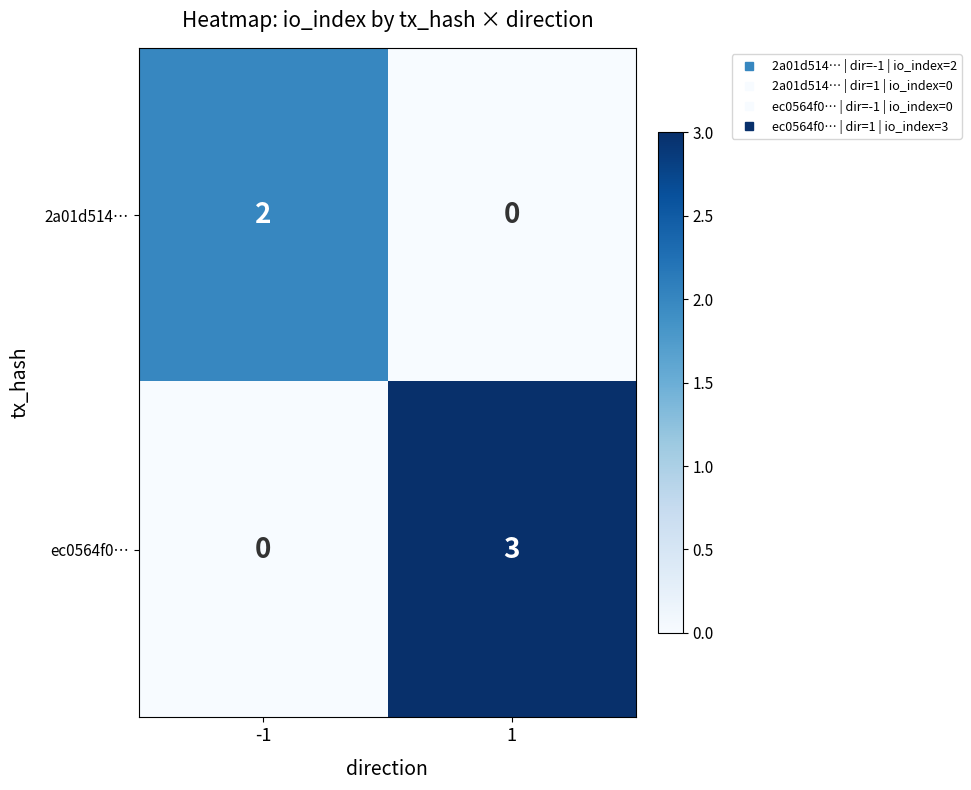

What is the sum of all ec0564f0… values?

3